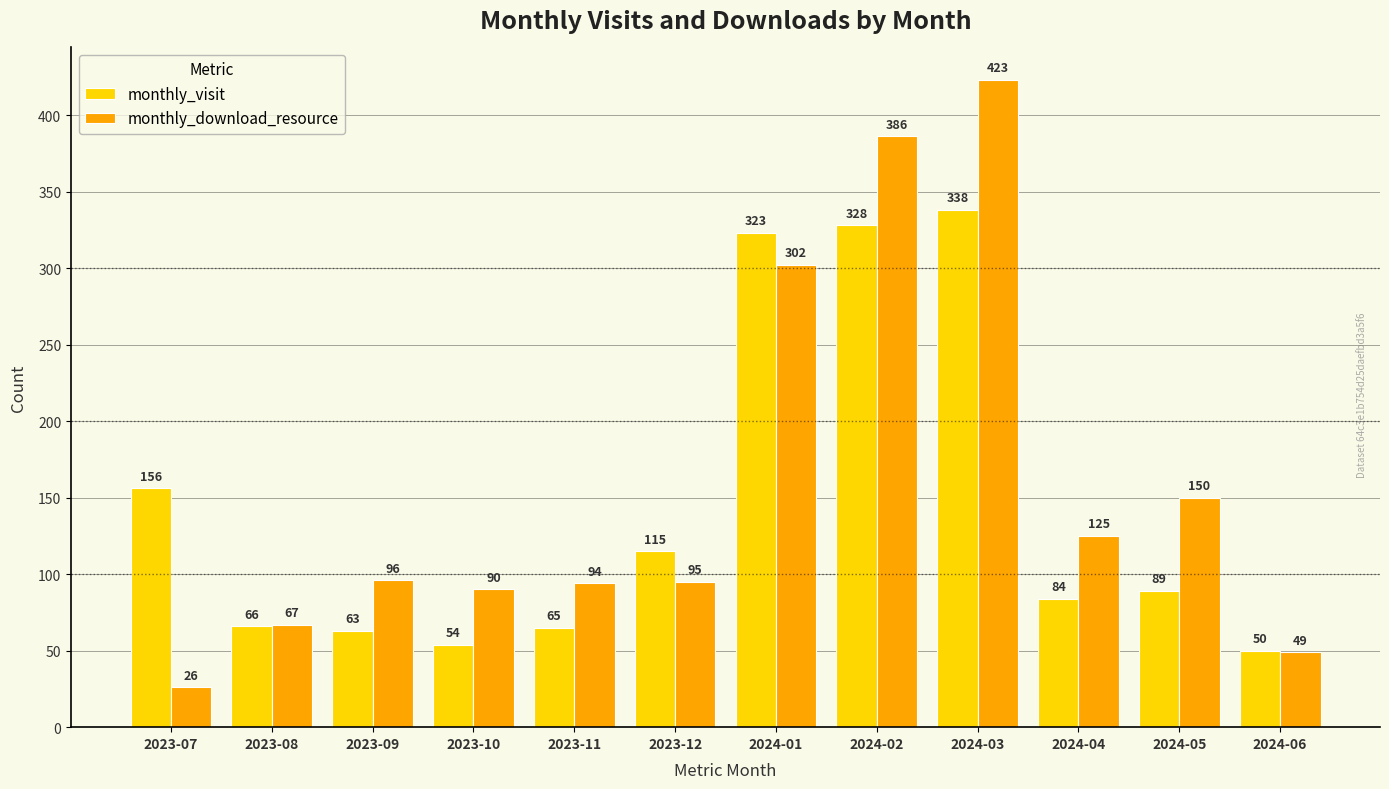

What is the difference between the monthly_download_resource values at 2023-11 and 2024-03?

329